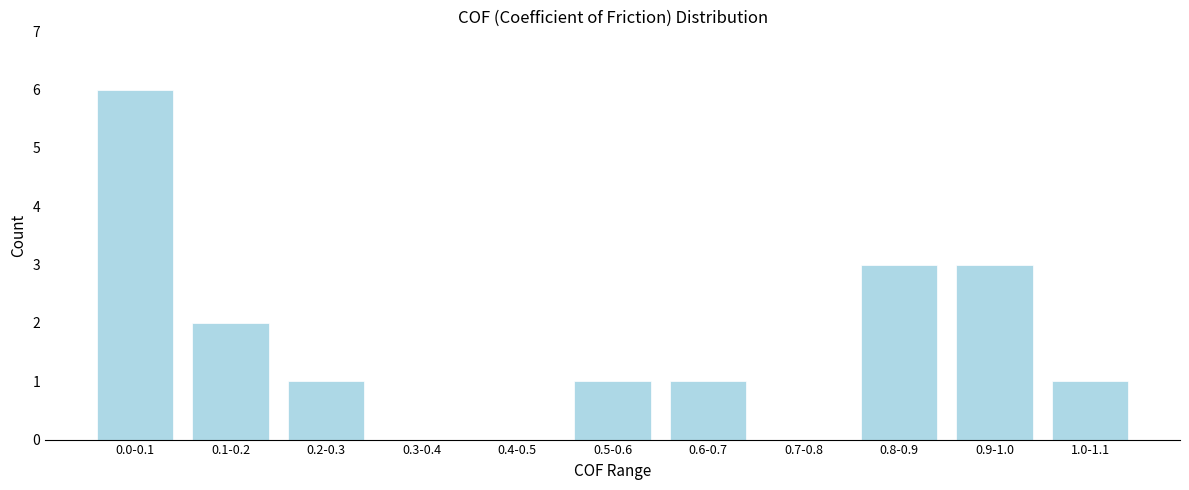

Reading right to left, list all the values displayed in this chart.

1.0-1.1=1	0.9-1.0=3	0.8-0.9=3	0.7-0.8=0	0.6-0.7=1	0.5-0.6=1	0.4-0.5=0	0.3-0.4=0	0.2-0.3=1	0.1-0.2=2	0.0-0.1=6